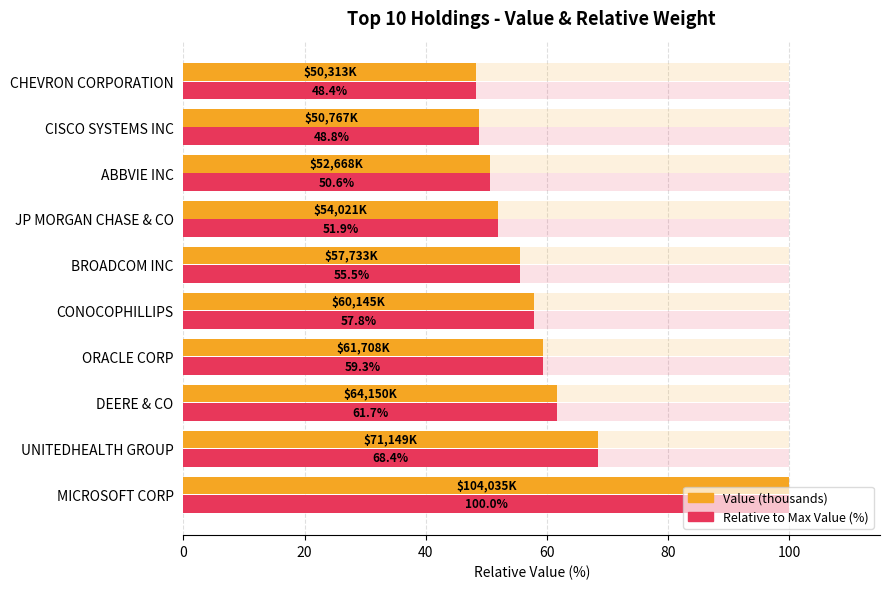

How many data points in Value (normalized) are above 57?

5